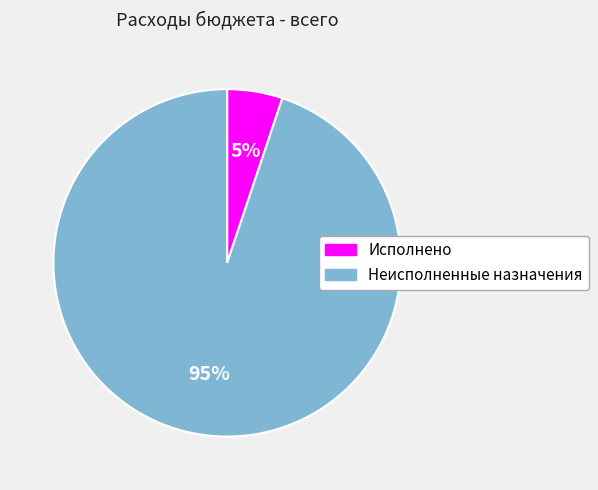

Which has a higher value, Исполнено or Неисполненные назначения?

Неисполненные назначения